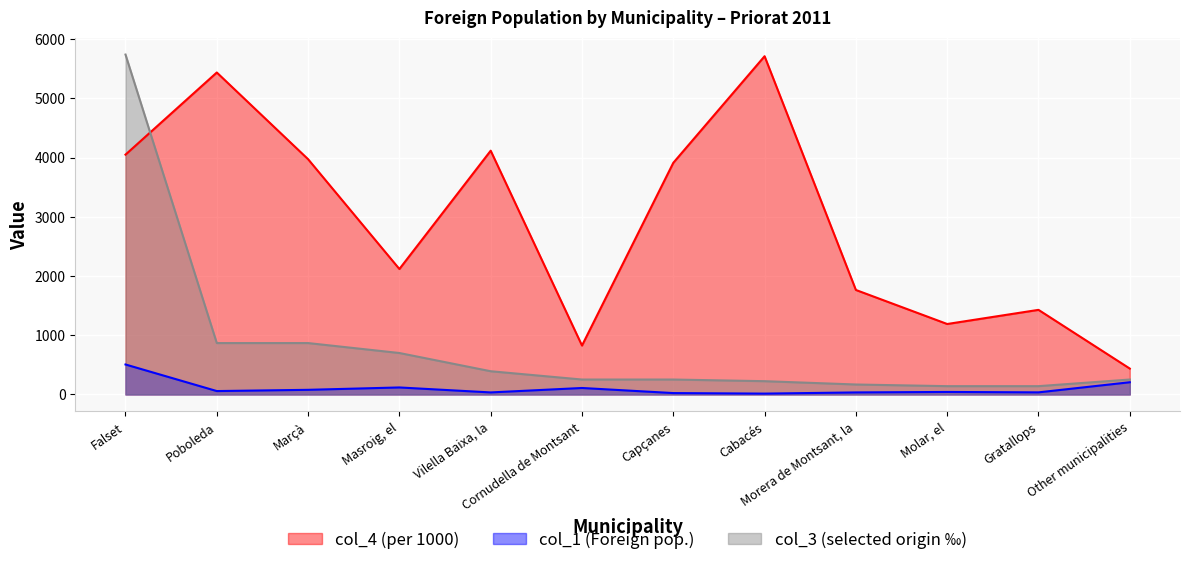

Is it true that col_3 (selected origin ‰) equals 1464 at Marçà?

False